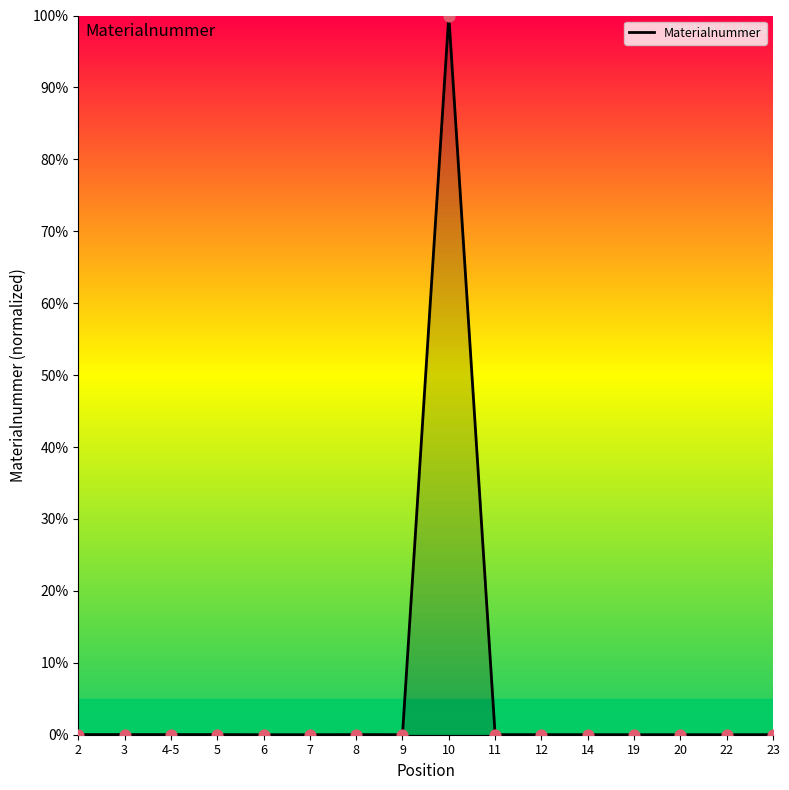

What is the difference between the maximum and minimum values?

100.0